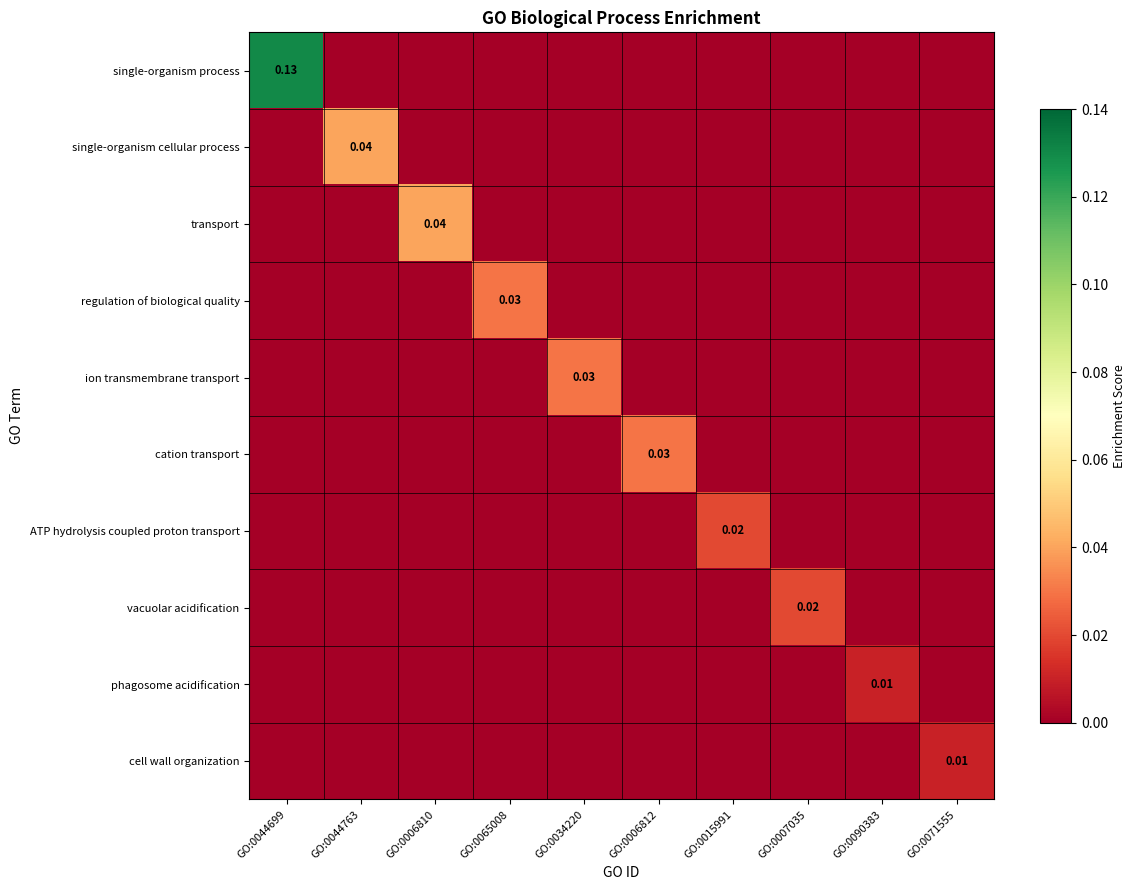

At GO:0071555, list the series in order from largest to smallest.

cell wall organization, single-organism process, single-organism cellular process, transport, regulation of biological quality, ion transmembrane transport, cation transport, ATP hydrolysis coupled proton transport, vacuolar acidification, phagosome acidification